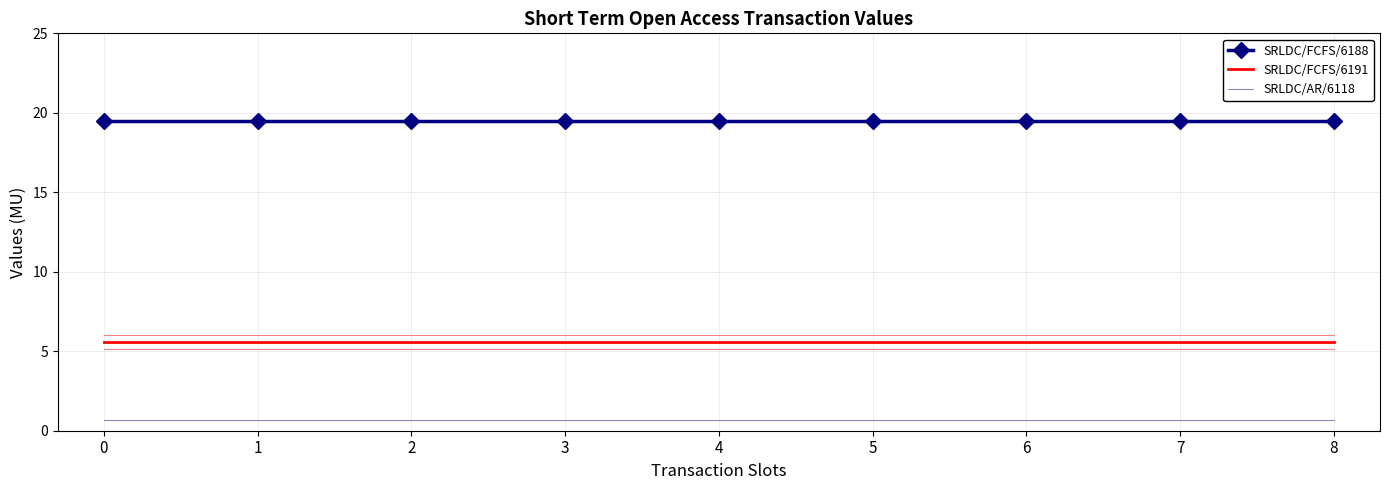

Reading left to right, what are all the values shown in this chart?

SRLDC/FCFS/6188: 0=19.5	1=19.5	2=19.5	3=19.5	4=19.5	5=19.5	6=19.5	7=19.5	8=19.5
SRLDC/FCFS/6191: 0=5.6	1=5.6	2=5.6	3=5.6	4=5.6	5=5.6	6=5.6	7=5.6	8=5.6
SRLDC/AR/6118: 0=0.7	1=0.7	2=0.7	3=0.7	4=0.7	5=0.7	6=0.7	7=0.7	8=0.7